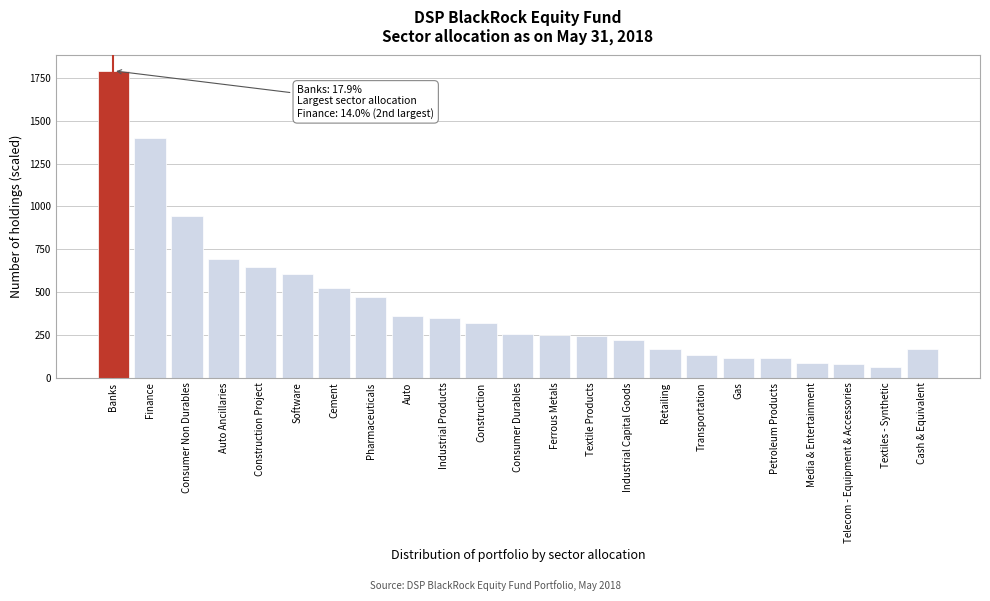

What is the label of the 18th bar from the right?

Software